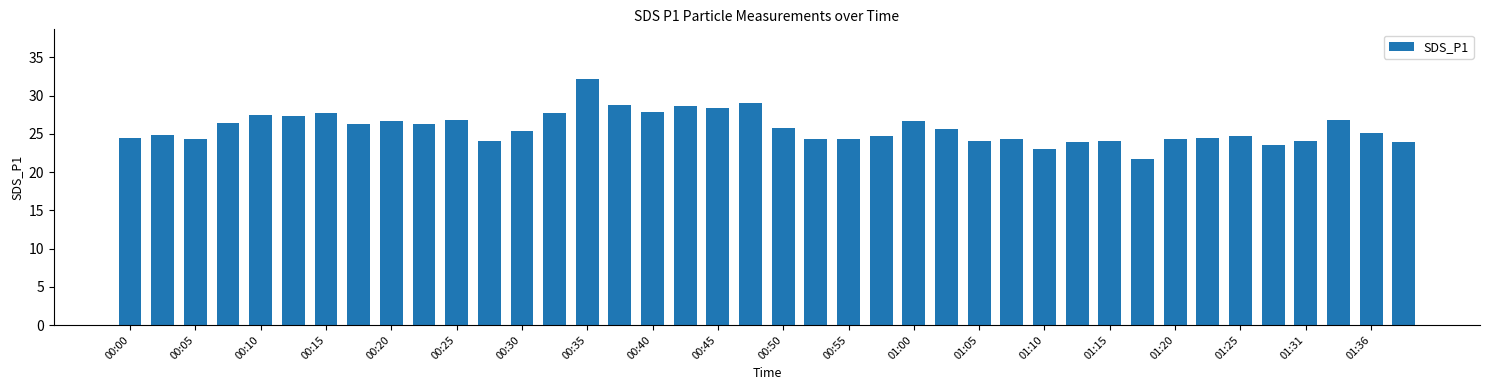

How many distinct data groups are displayed?

1